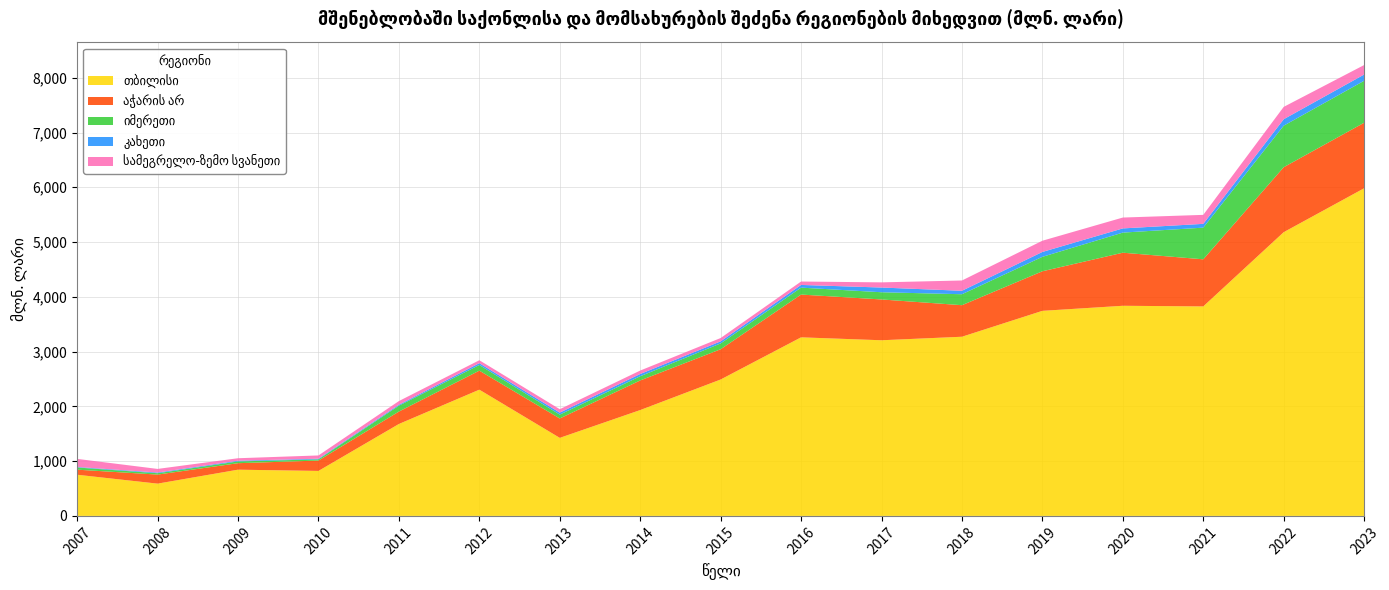

Reading right to left, extract all data points from this chart.

თბილისი: 5982.2	5180.4	3825.0	3836.6	3744.1	3271.3	3207.1	3260.4	2490.4	1932.5	1425.0	2304.9	1678.2	821.3	844.0	589.2	751.6
აჭარის არ: 1196.5	1186.2	860.0	969.0	722.3	576.0	744.8	781.1	552.6	540.6	353.9	347.2	227.0	189.2	118.5	165.1	92.6
იმერეთი: 766.4	758.0	578.1	367.1	264.1	200.2	131.7	126.5	106.2	76.6	70.8	103.8	107.8	22.0	32.0	24.9	39.8
კახეთი: 113.7	118.2	69.2	76.5	88.9	63.0	86.0	49.2	37.8	41.3	36.1	32.5	16.7	11.5	13.3	12.5	9.1
სამეგრელო-ზემო სვანეთი: 173.3	225.3	164.2	198.3	204.9	187.7	94.4	62.2	60.8	62.9	62.5	53.8	66.9	60.0	45.2	66.2	147.9